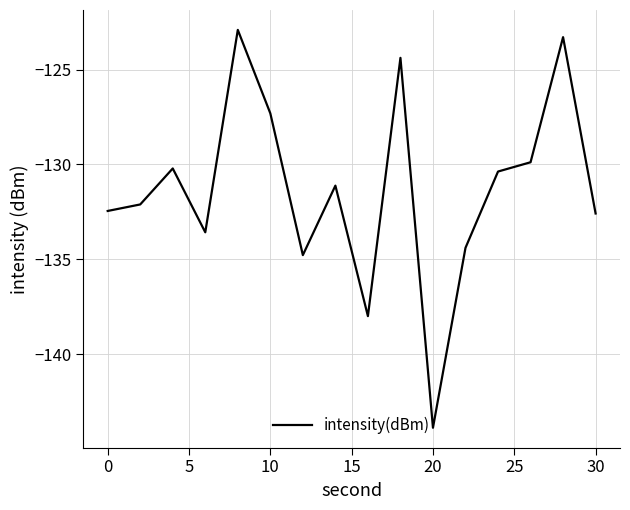

What is the smallest value displayed?

-143.9